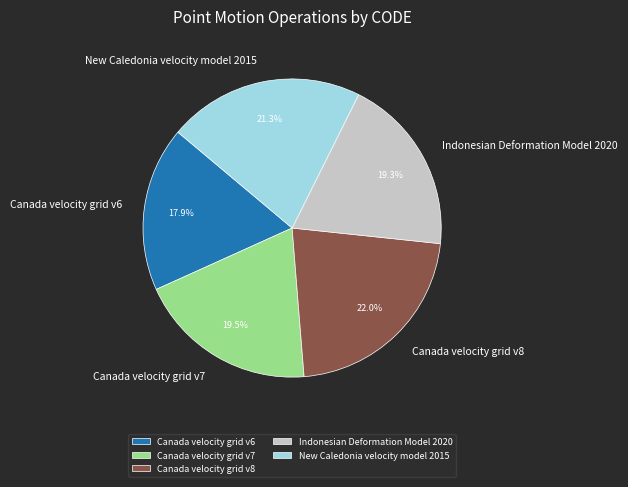

What portion of the pie excludes Canada velocity grid v7?

80.5%